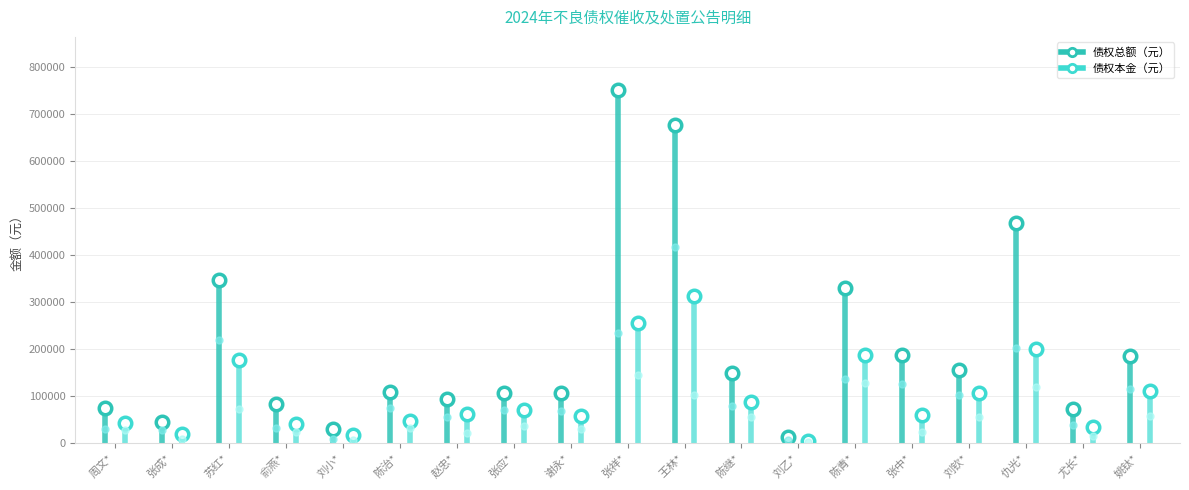

Rank the series by their maximum value, from lowest to highest.

债权本金（元）, 债权总额（元）